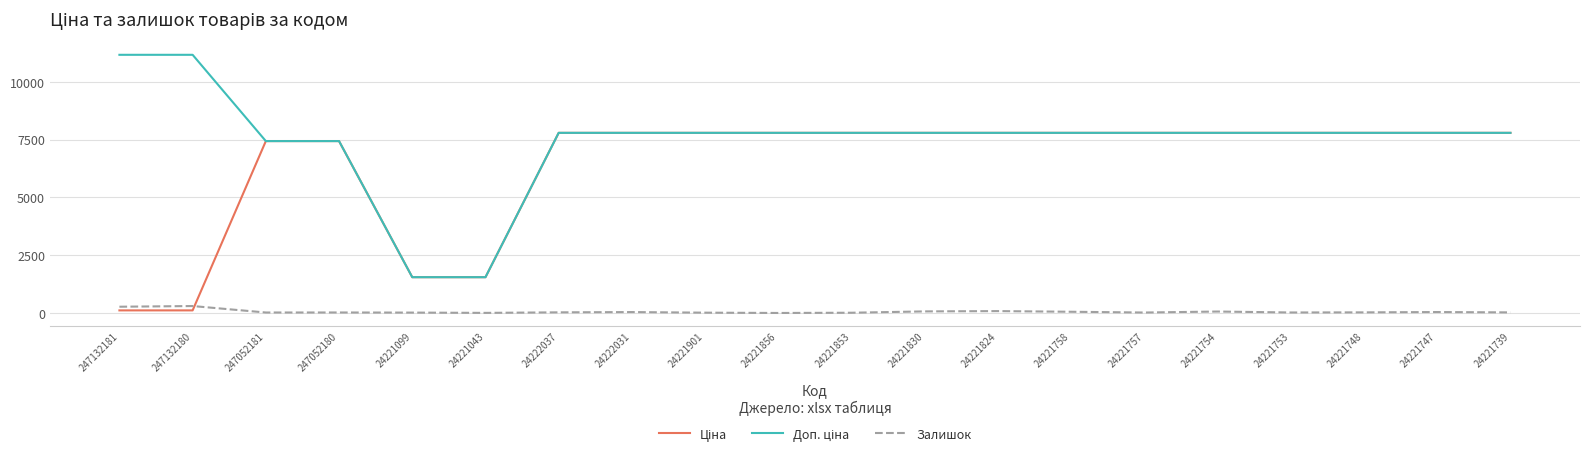

At how many categories does at least one series exceed 3030?

18